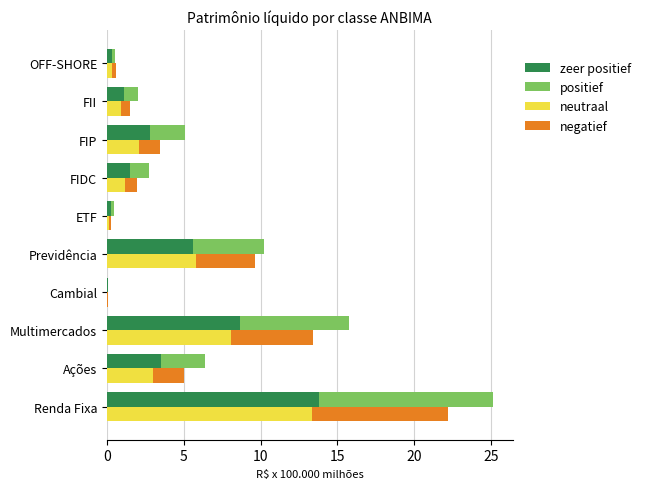

True or false: positief has a value of 1.6 at FII.

False